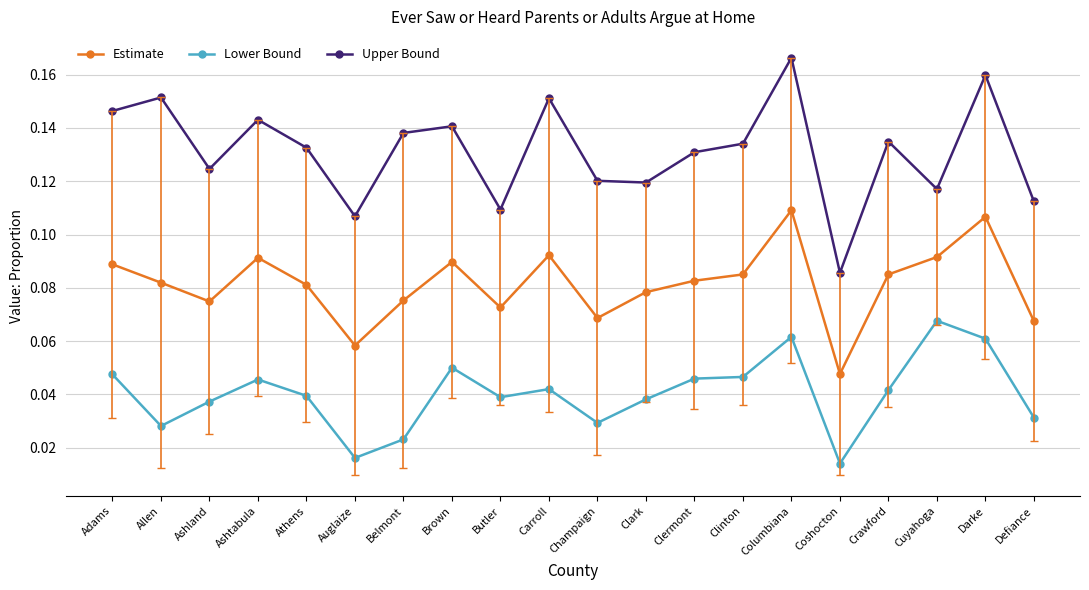

What position from the left is Ashland?

3